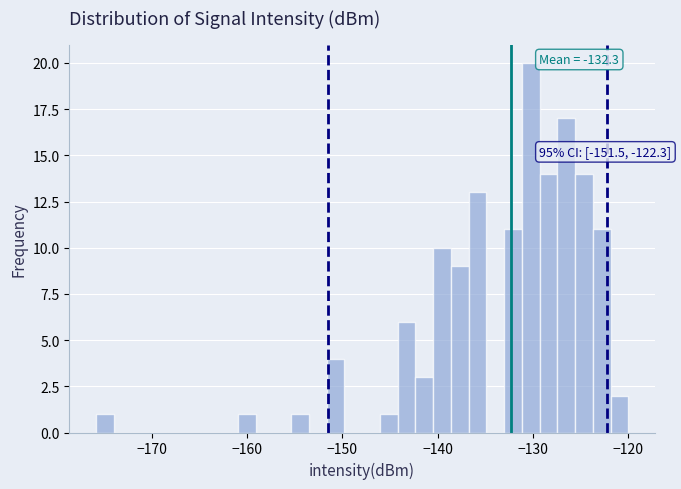

Around what value on the x-axis is the tallest bar? Give the approximate position of its centre, as read against the axis.

-130